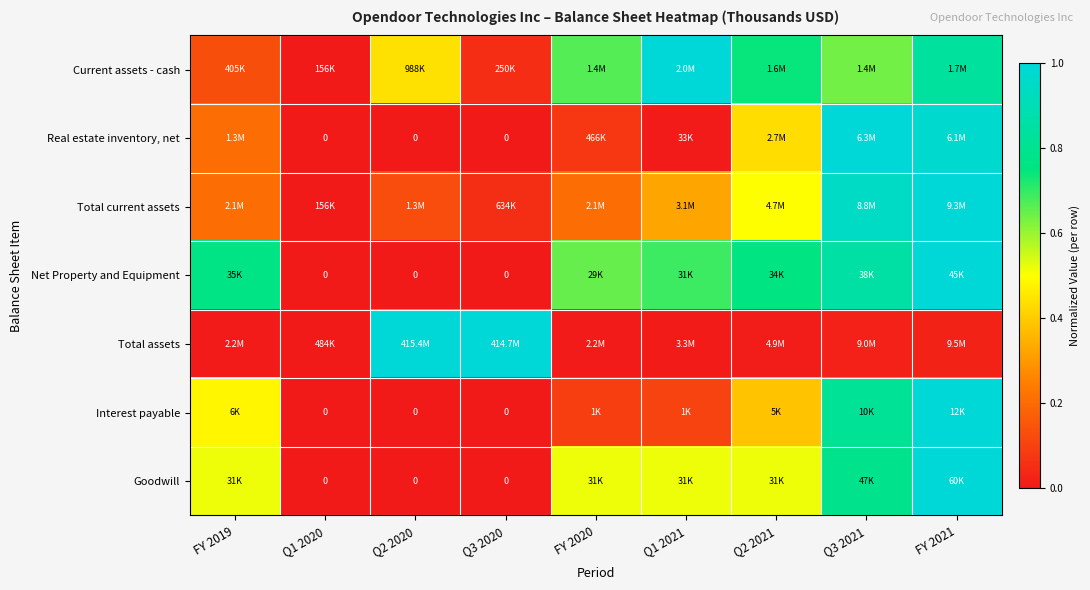

At which label does Total current assets reach its minimum?

Q1 2020